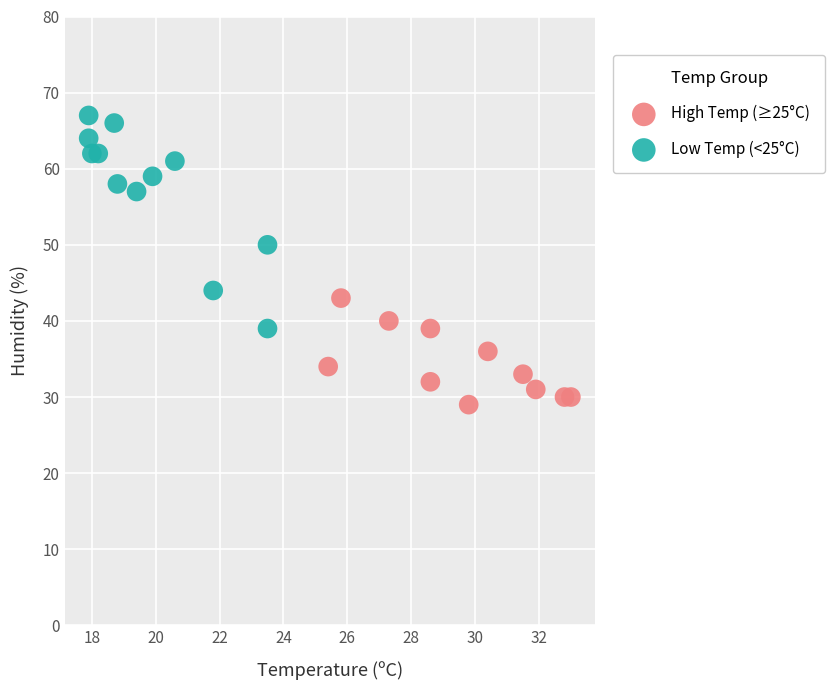

Which series contains the lowest Y value?

High Temp (≥25°C)